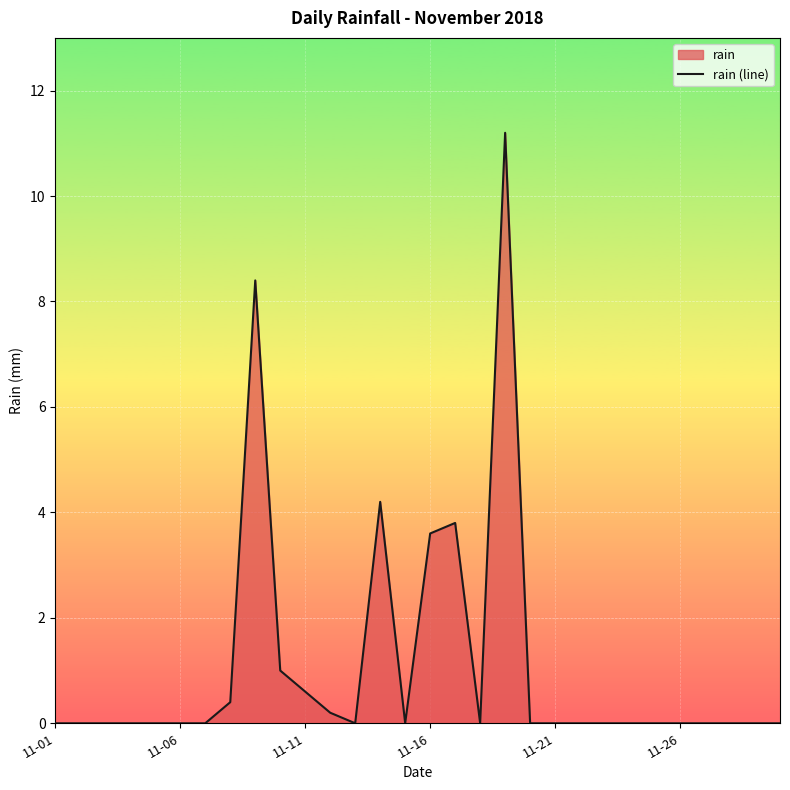

Reading left to right, what are all the values shown in this chart?

0.0	0.0	0.0	0.0	0.0	0.0	0.0	0.4	8.4	1.0	0.6	0.2	0.0	4.2	0.0	3.6	3.8	0.0	11.2	0.0	0.0	0.0	0.0	0.0	0.0	0.0	0.0	0.0	0.0	0.0